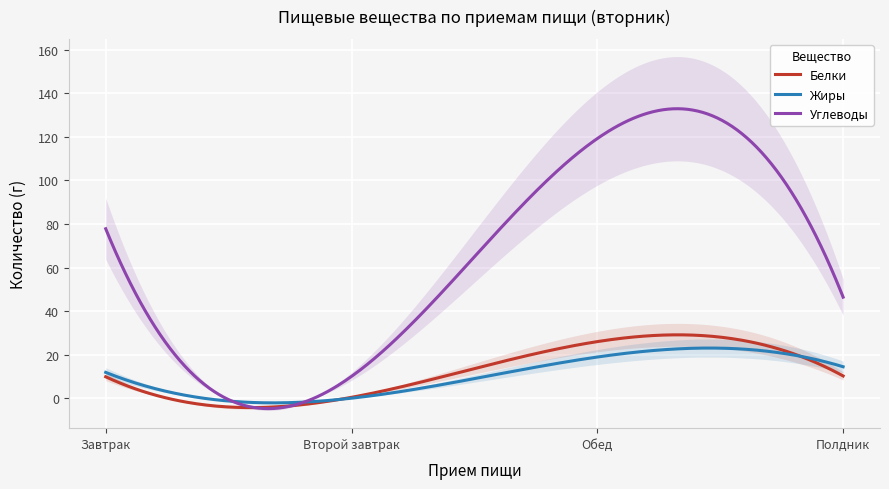

Is it true that Белки equals 40.6 at Обед?

False